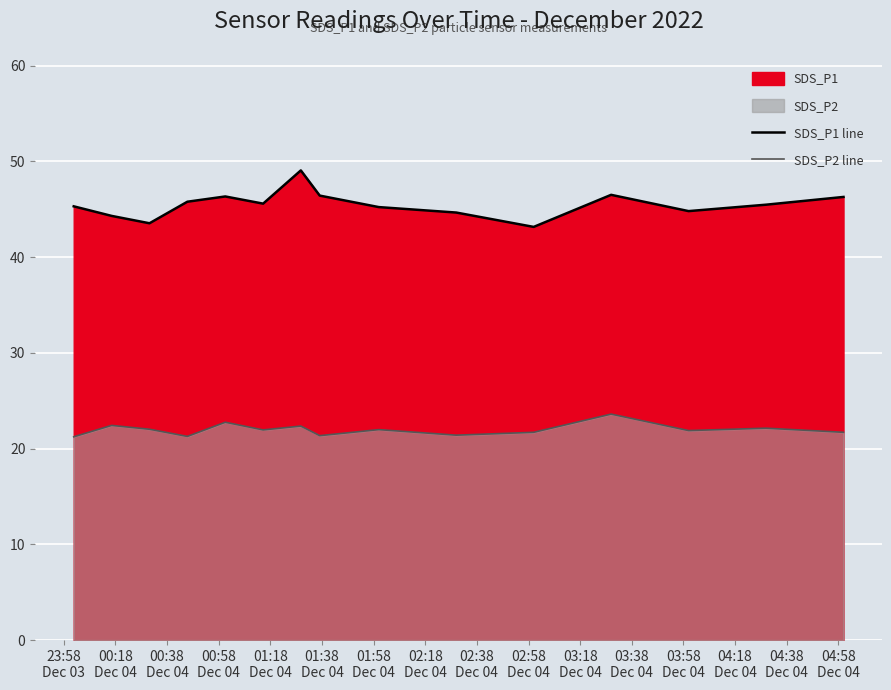

What is the value of the SDS_P2 line point at the 8th from the left?

21.4